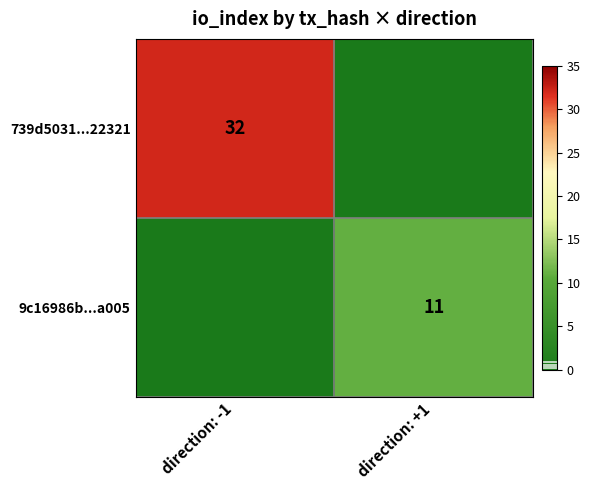

The 739d5031...22321 series shows 32 at direction: -1. True or false?

True